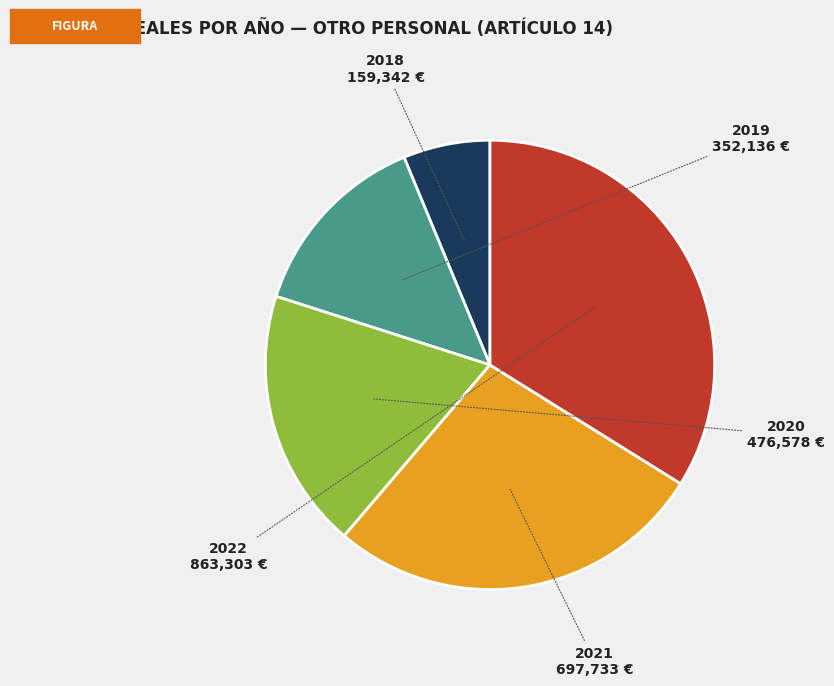

Rank the categories by value from highest to lowest.

2022, 2021, 2020, 2019, 2018